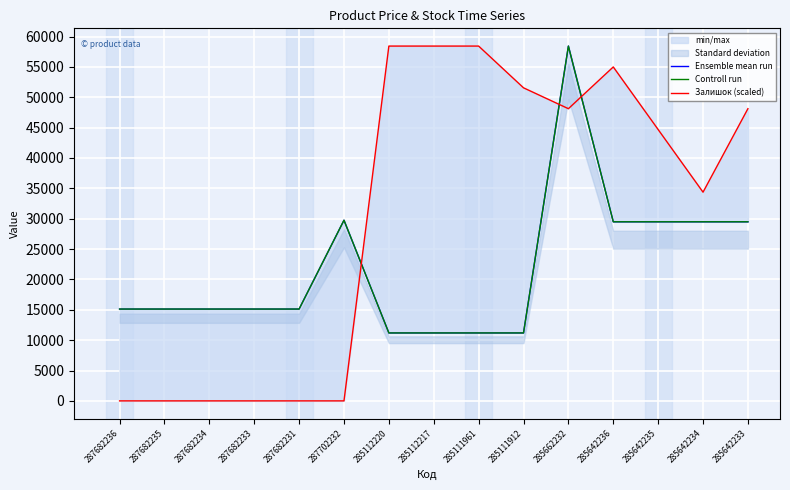

Where is Залишок (scaled) nearest to the value 29213?

285642234